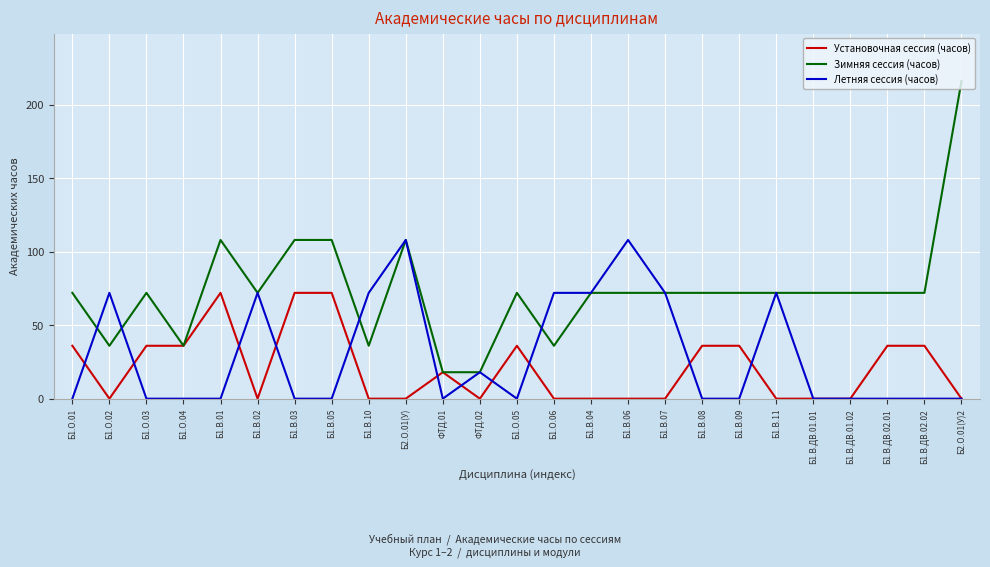

Which category has the highest value in the Зимняя сессия (часов) series?

Б2.О.01(У)2